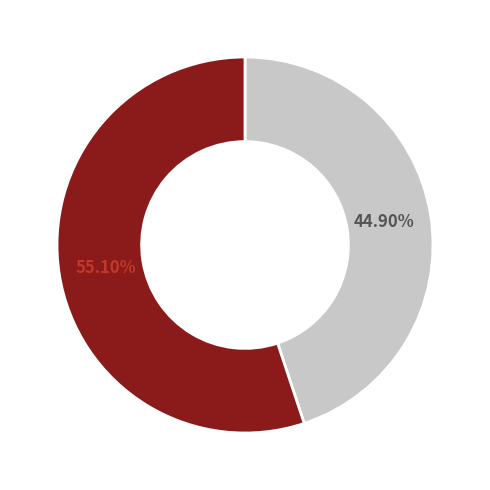

Is there any slice that represents more than half of the pie?

Yes